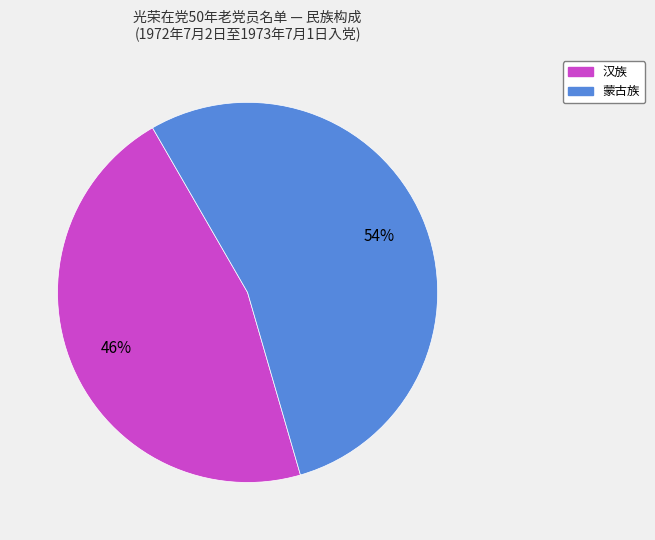

To the nearest percent, what portion does 蒙古族 represent?

54%